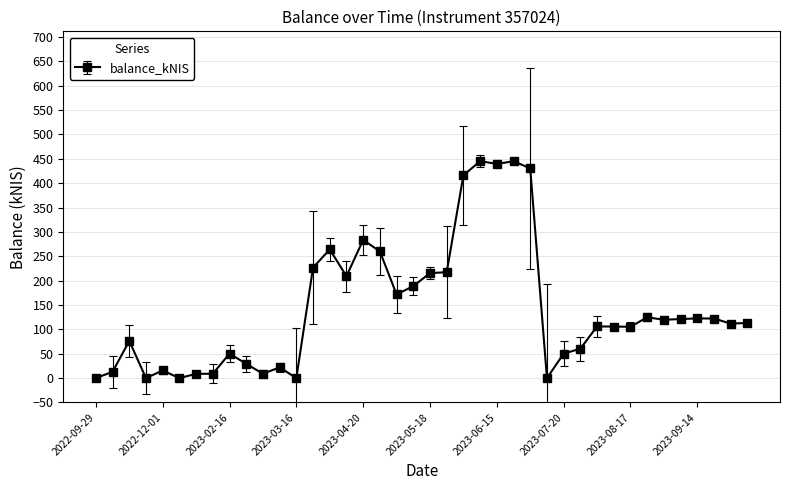

What is the average value?

142.8